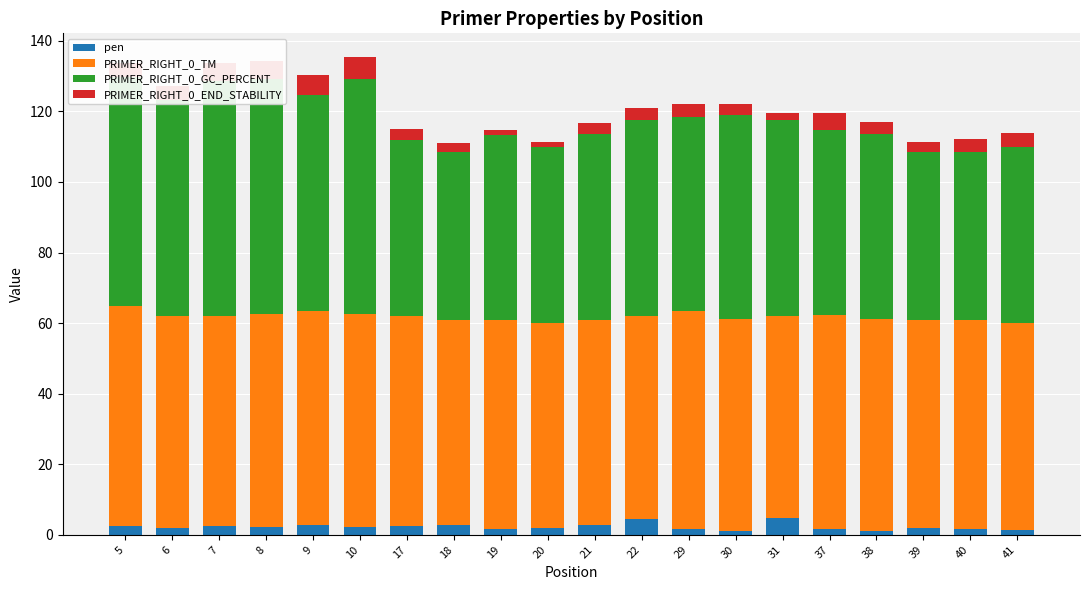

How many bars are there in total?

80